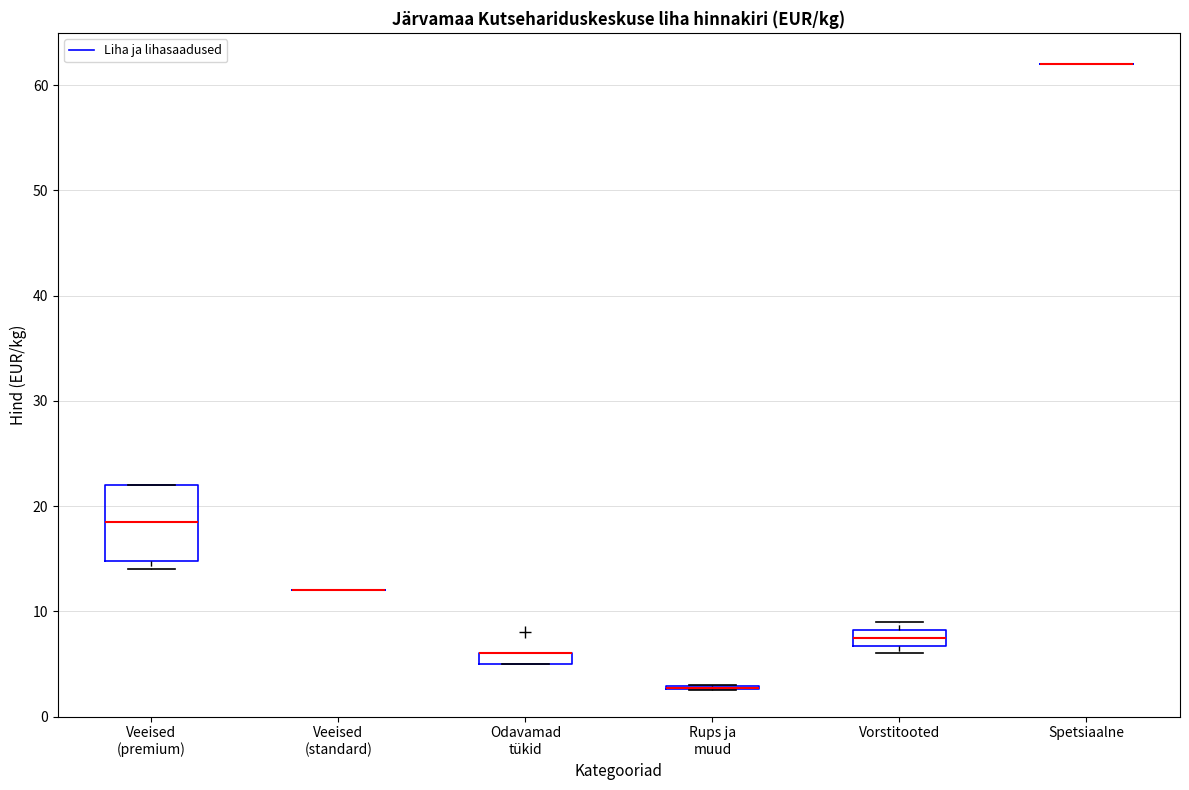

Comparing the boxes themselves (not the whiskers), which one is the tallest?

Veeised (premium)